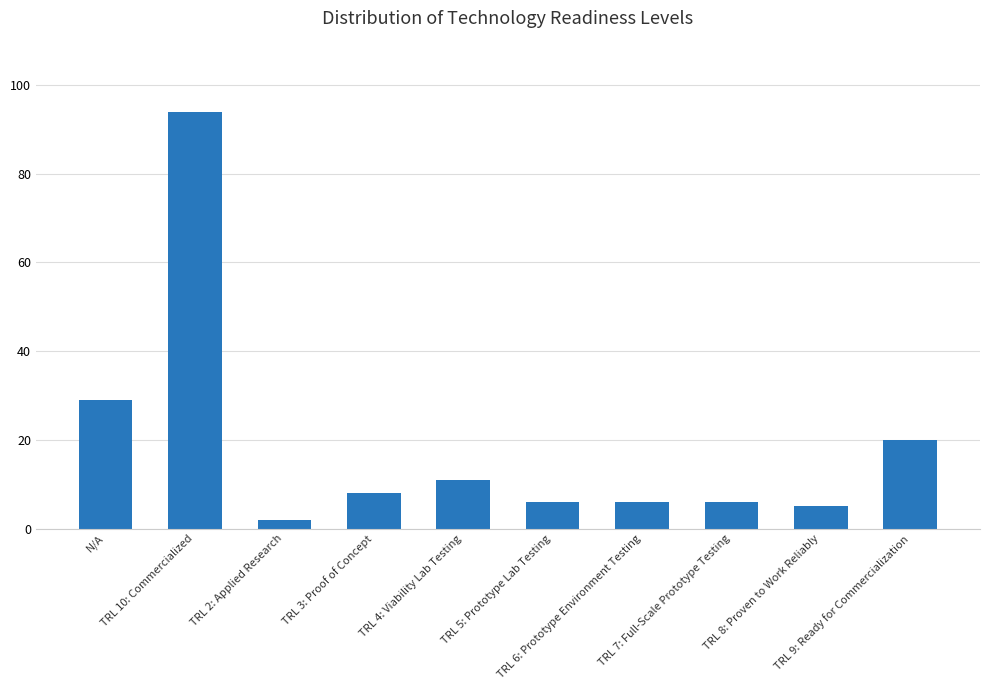

Reading left to right, what are all the values shown in this chart?

N/A=29	TRL 10: Commercialized=94	TRL 2: Applied Research=2	TRL 3: Proof of Concept=8	TRL 4: Viability Lab Testing=11	TRL 5: Prototype Lab Testing=6	TRL 6: Prototype Environment Testing=6	TRL 7: Full-Scale Prototype Testing=6	TRL 8: Proven to Work Reliably=5	TRL 9: Ready for Commercialization=20